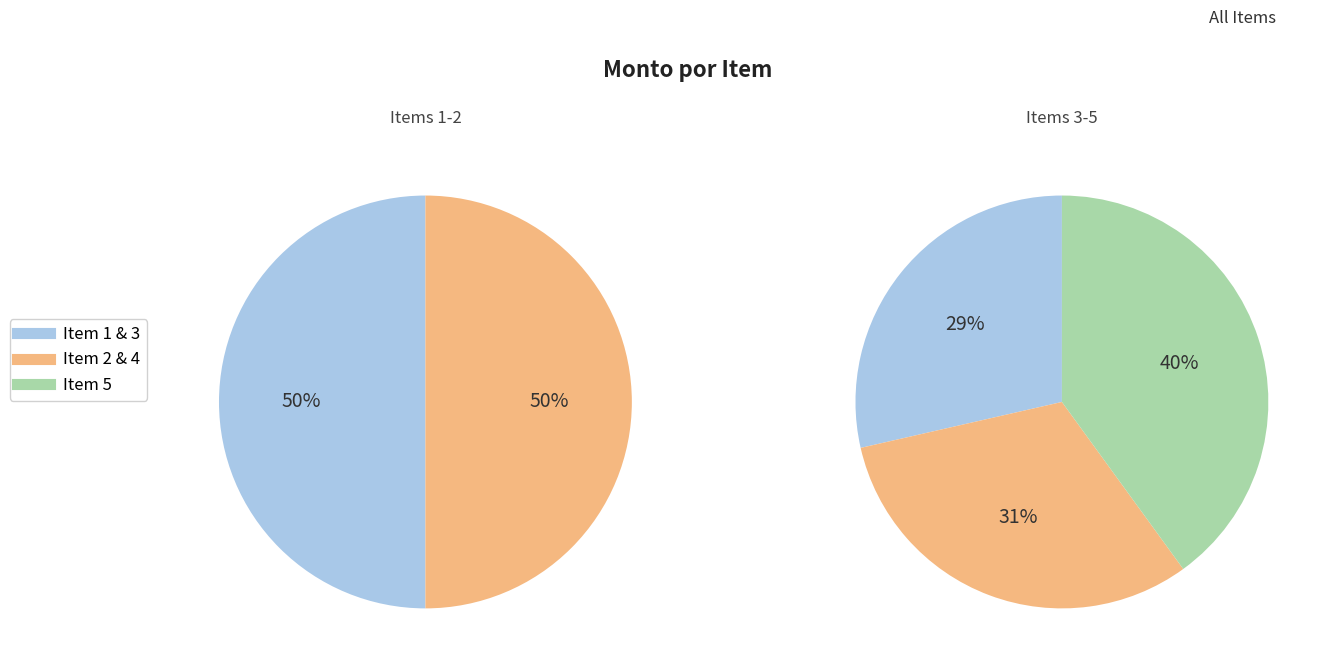

How many segments does this pie chart have?

5